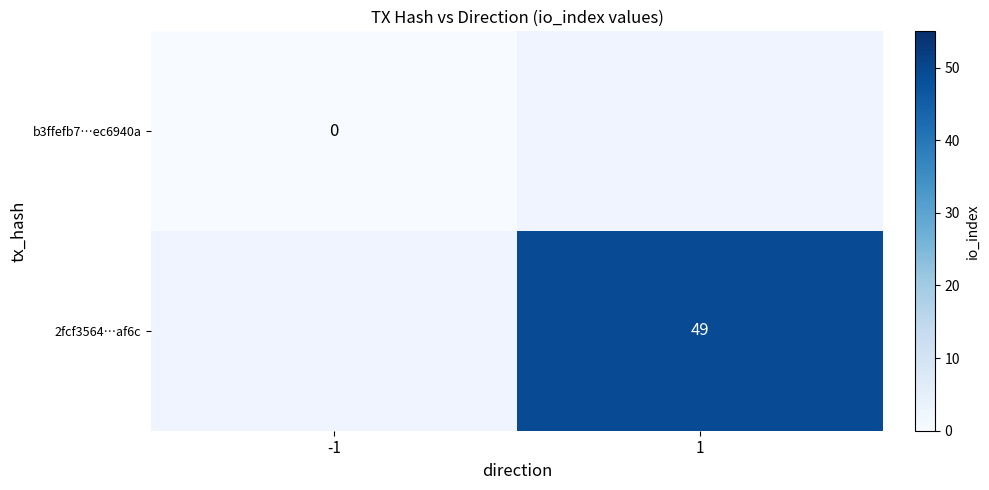

True or false: 2fcf3564…af6c has a value of 69 at 1.

False